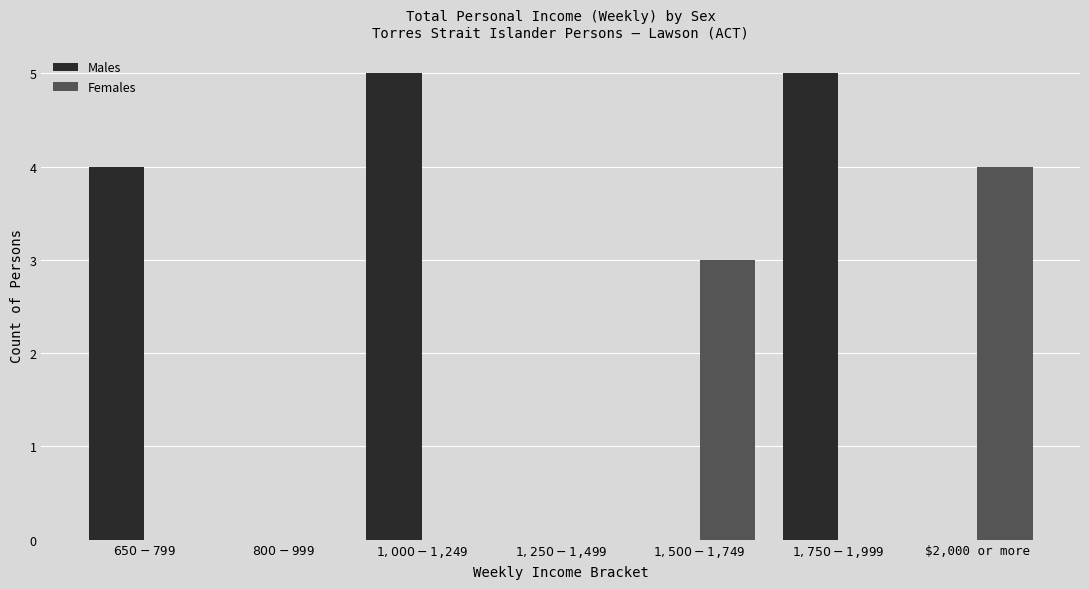

Reading left to right, what are all the values shown in this chart?

Males: 4	0	5	0	0	5	0
Females: 0	0	0	0	3	0	4